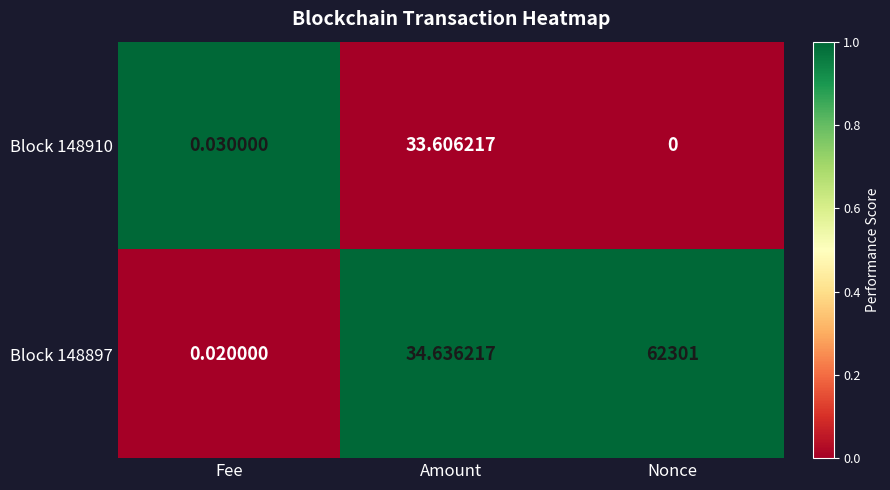

At which category is the sum across all series the highest?

Nonce